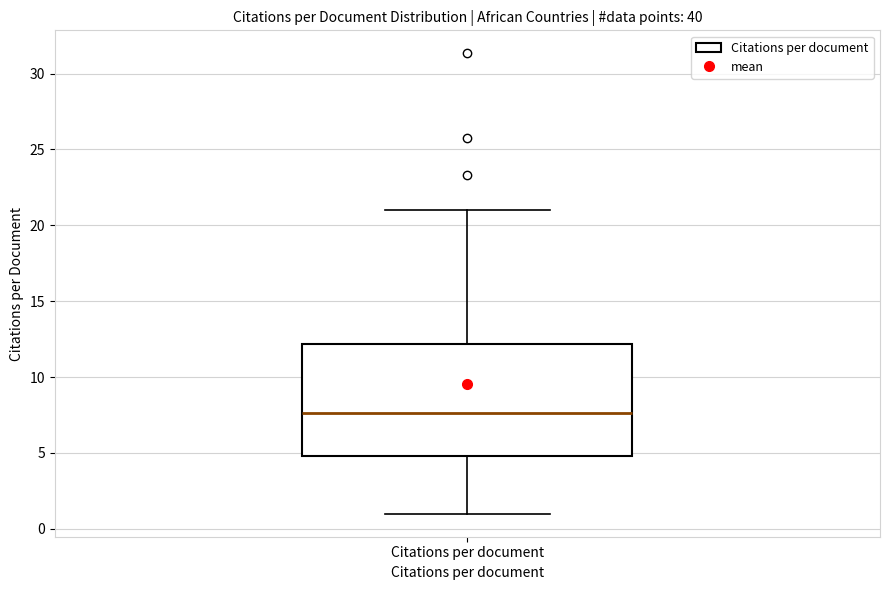

Read this box plot against the y-axis: the position of the median line, the range covered by the box, and the ends of both whiskers. The values are not printed on the chart, so give them approximately, as read against the axis.

median 7.5, box 5.0 to 12.0, whiskers 1.0 to 21.0